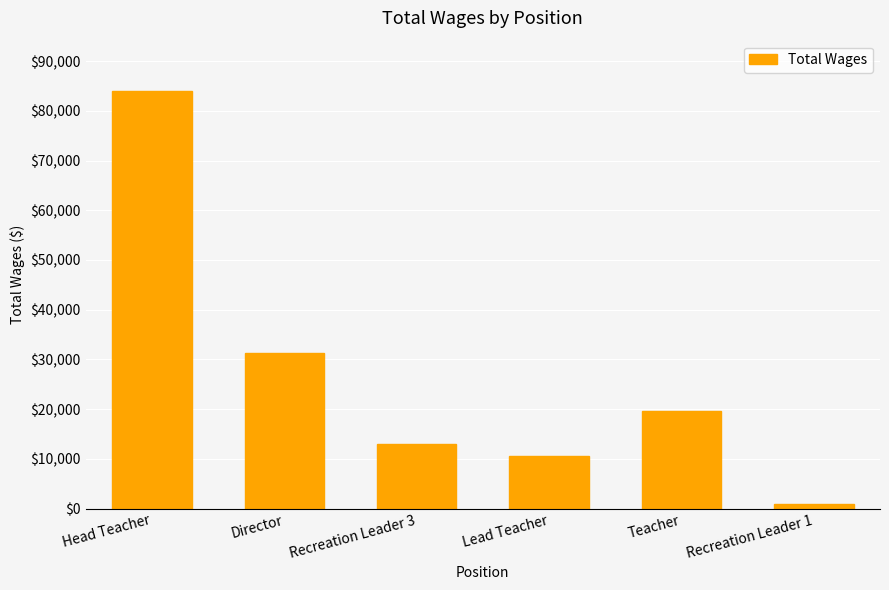

What is the average value?

26560